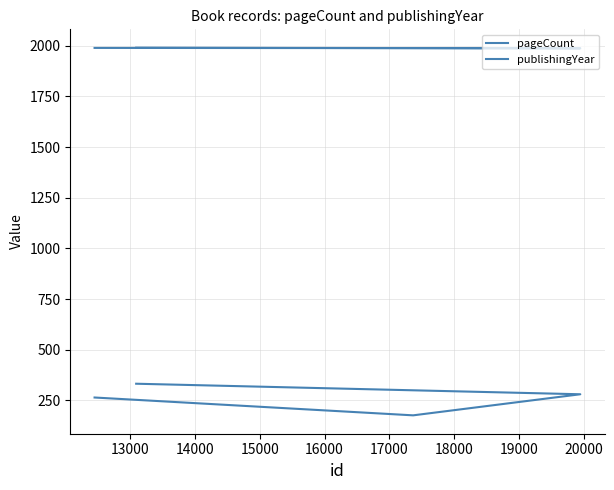

What is the minimum value shown in the chart?

176